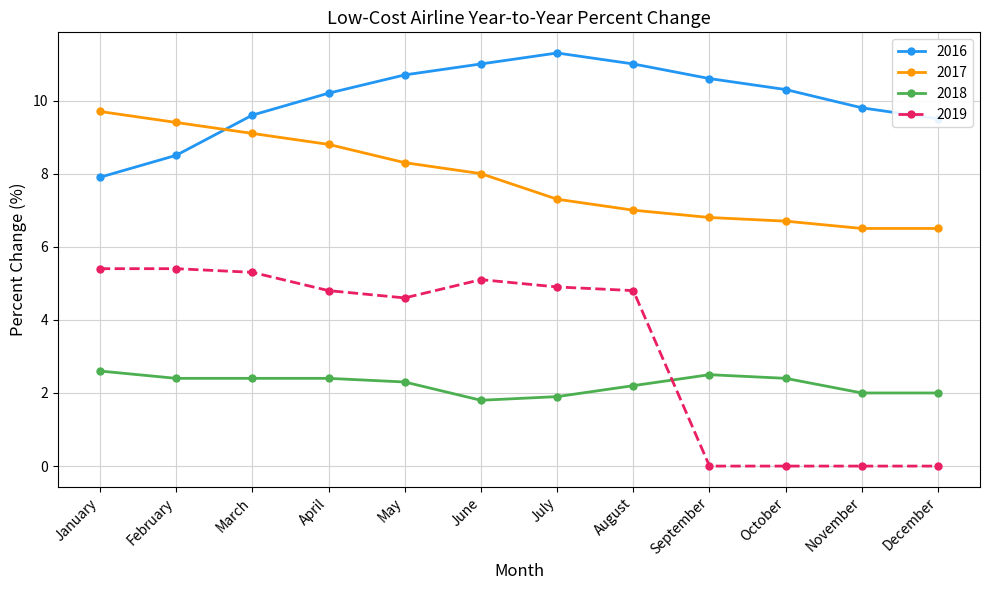

Rank the series by their maximum value, from highest to lowest.

2016, 2017, 2019, 2018